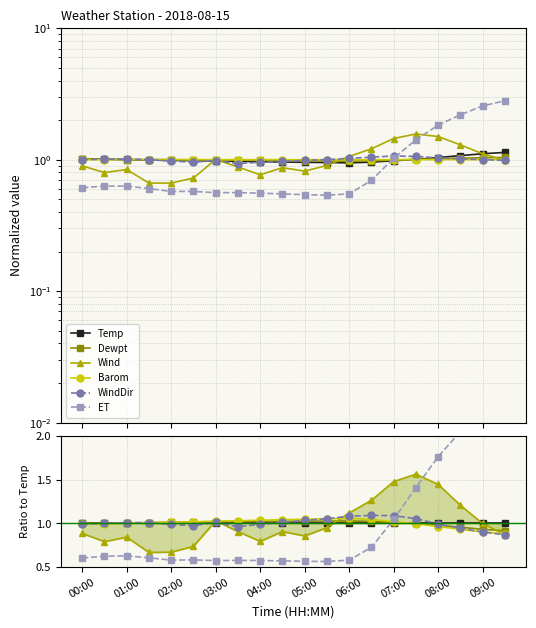

The value of WindDir at 03:00 is 1.7. True or false?

False